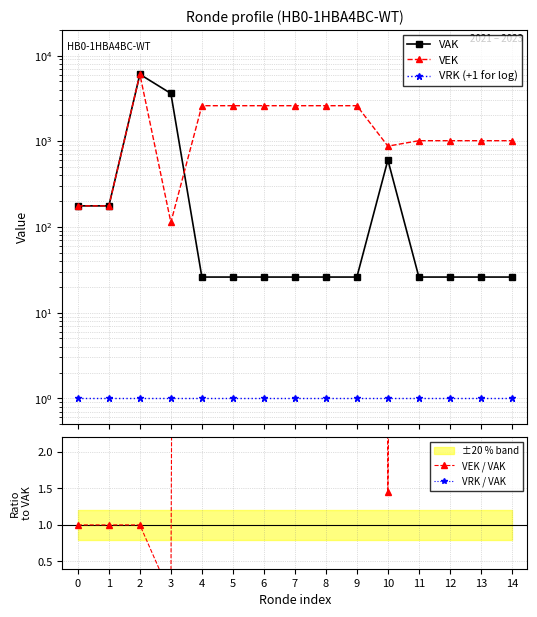

Which series ends up on top after the final intersection of VAK and VEK?

VEK